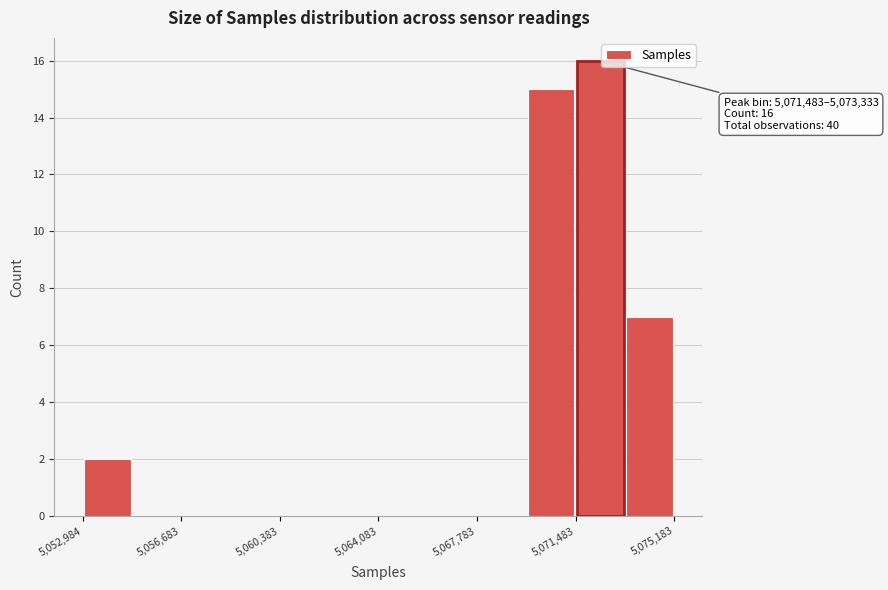

Around what value on the x-axis is the tallest bar? Give the approximate position of its centre, as read against the axis.

5072500